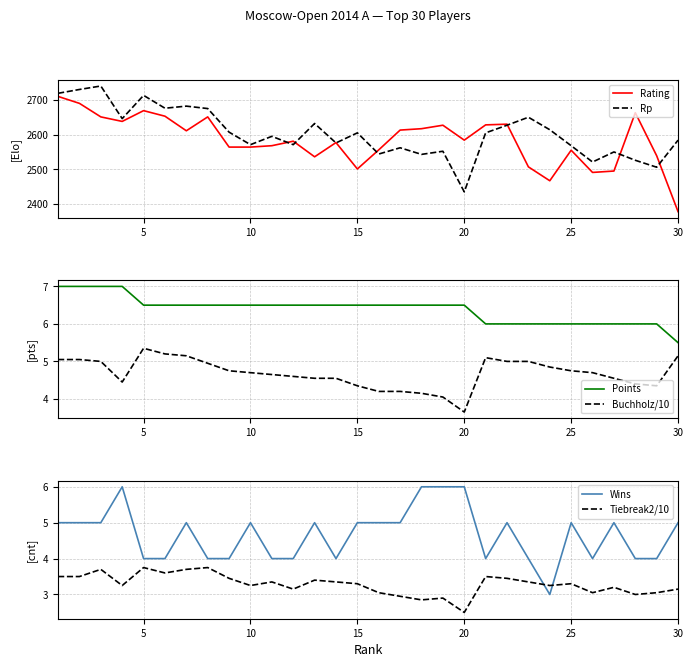

In Rating, how many points are higher than both neighbors (excluding endpoints)?

8